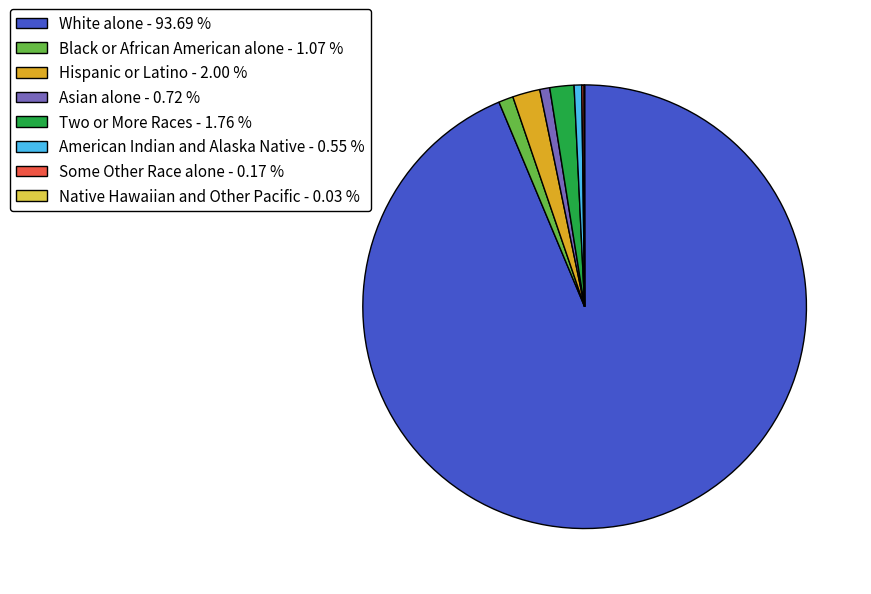

Do Black or African American alone and Hispanic or Latino together represent more than half of the pie?

No